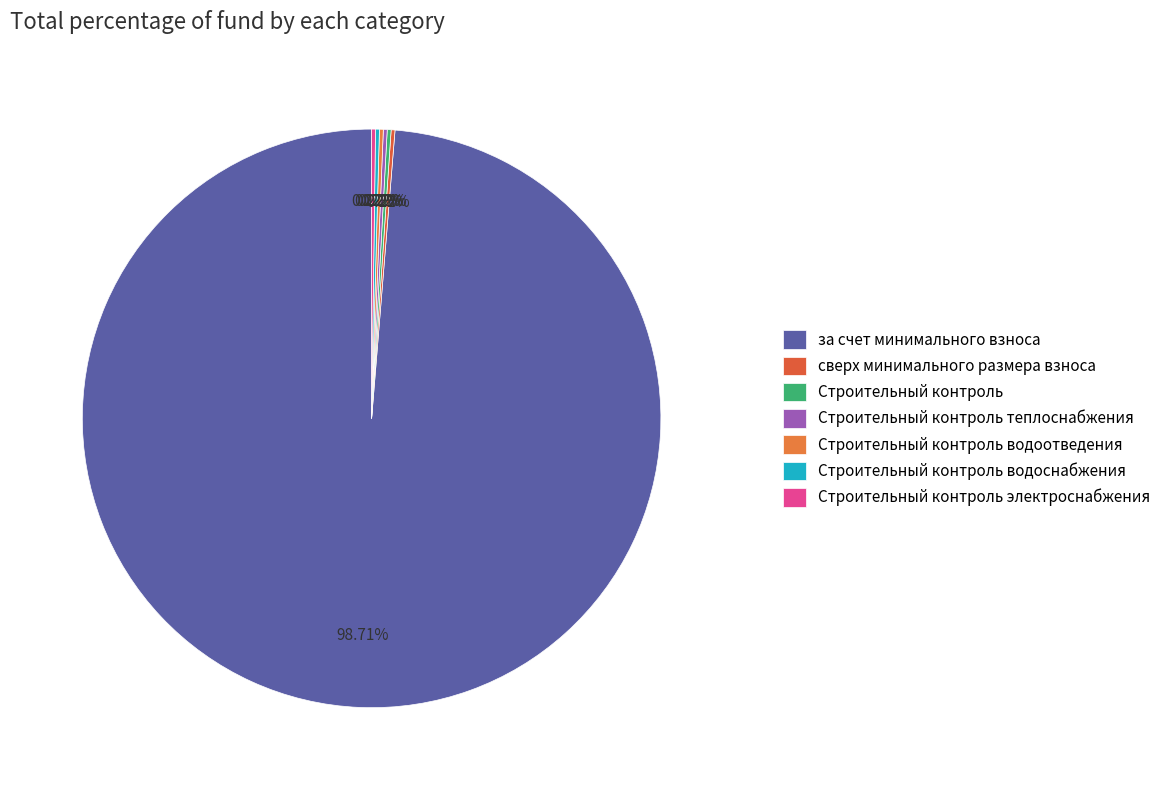

Rank the categories by value from highest to lowest.

за счет минимального взноса, сверх минимального размера взноса, Строительный контроль, Строительный контроль теплоснабжения, Строительный контроль водоотведения, Строительный контроль водоснабжения, Строительный контроль электроснабжения